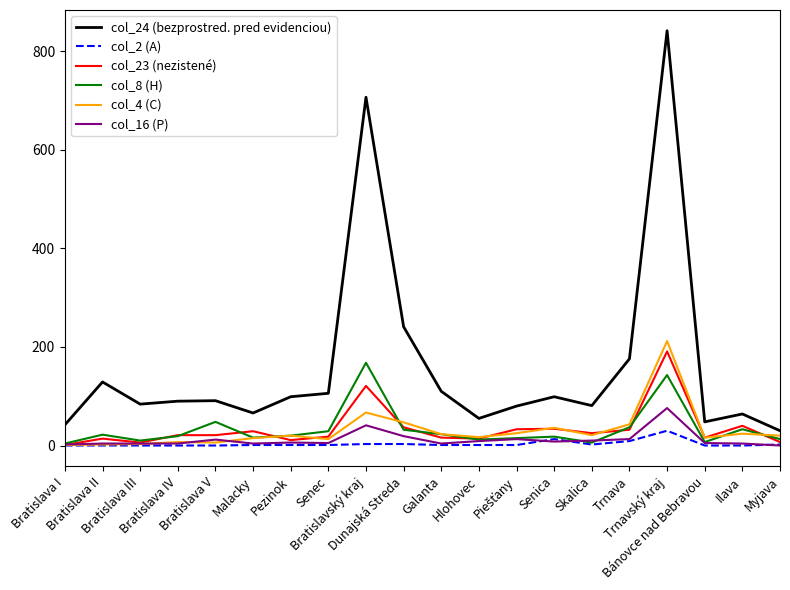

What position from the left is Bratislava IV?

4